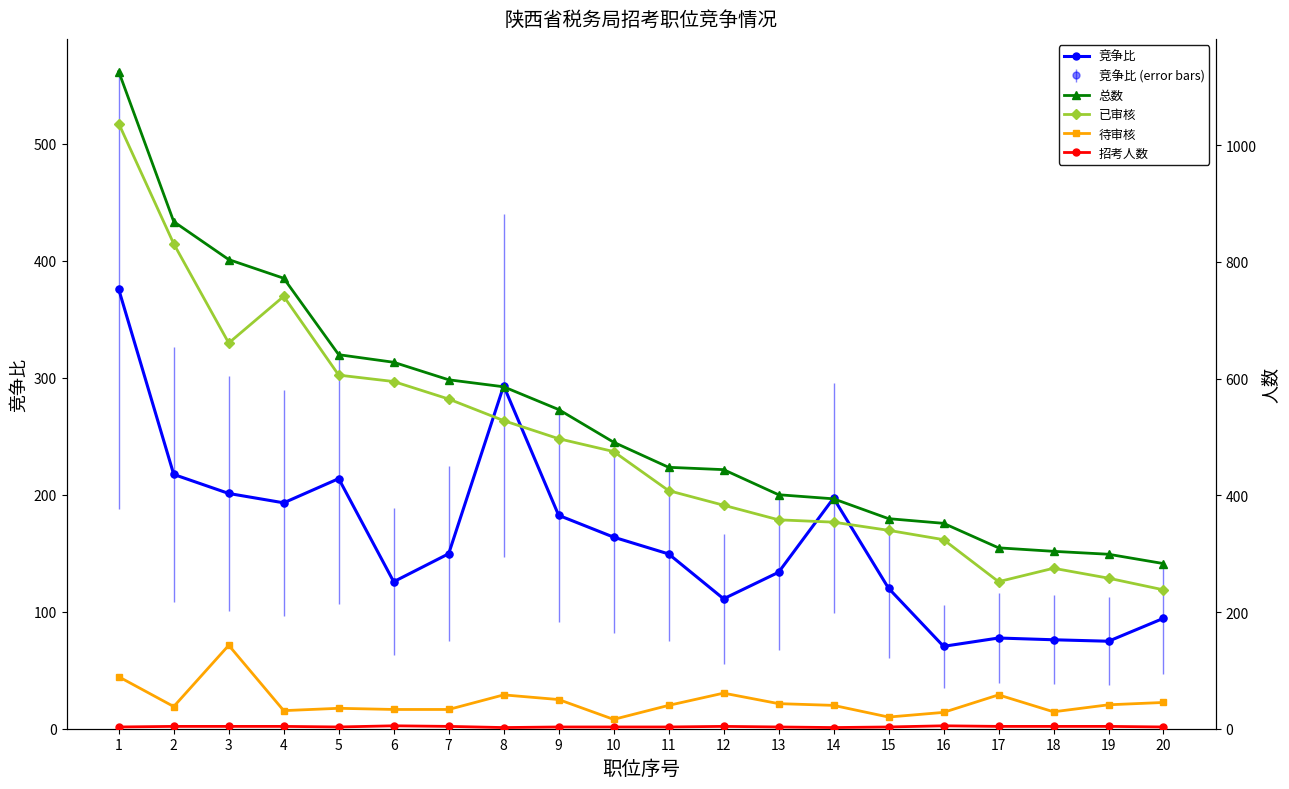

Reading left to right, extract all data points from this chart.

竞争比: 1=375.3	2=217.2	3=201.0	4=193.0	5=213.7	6=125.6	7=149.5	8=293.0	9=182.3	10=163.7	11=149.3	12=111.0	13=133.7	14=197.0	15=120.0	16=70.4	17=77.5	18=76.0	19=74.8	20=94.3
总数: 1=1126.0	2=869.0	3=804.0	4=772.0	5=641.0	6=628.0	7=598.0	8=586.0	9=547.0	10=491.0	11=448.0	12=444.0	13=401.0	14=394.0	15=360.0	16=352.0	17=310.0	18=304.0	19=299.0	20=283.0
已审核: 1=1037.0	2=831.0	3=661.0	4=741.0	5=606.0	6=595.0	7=565.0	8=528.0	9=497.0	10=475.0	11=408.0	12=383.0	13=358.0	14=354.0	15=340.0	16=324.0	17=252.0	18=275.0	19=258.0	20=238.0
待审核: 1=89.0	2=38.0	3=143.0	4=31.0	5=35.0	6=33.0	7=33.0	8=58.0	9=50.0	10=16.0	11=40.0	12=61.0	13=43.0	14=40.0	15=20.0	16=28.0	17=58.0	18=29.0	19=41.0	20=45.0
招考人数: 1=3.0	2=4.0	3=4.0	4=4.0	5=3.0	6=5.0	7=4.0	8=2.0	9=3.0	10=3.0	11=3.0	12=4.0	13=3.0	14=2.0	15=3.0	16=5.0	17=4.0	18=4.0	19=4.0	20=3.0